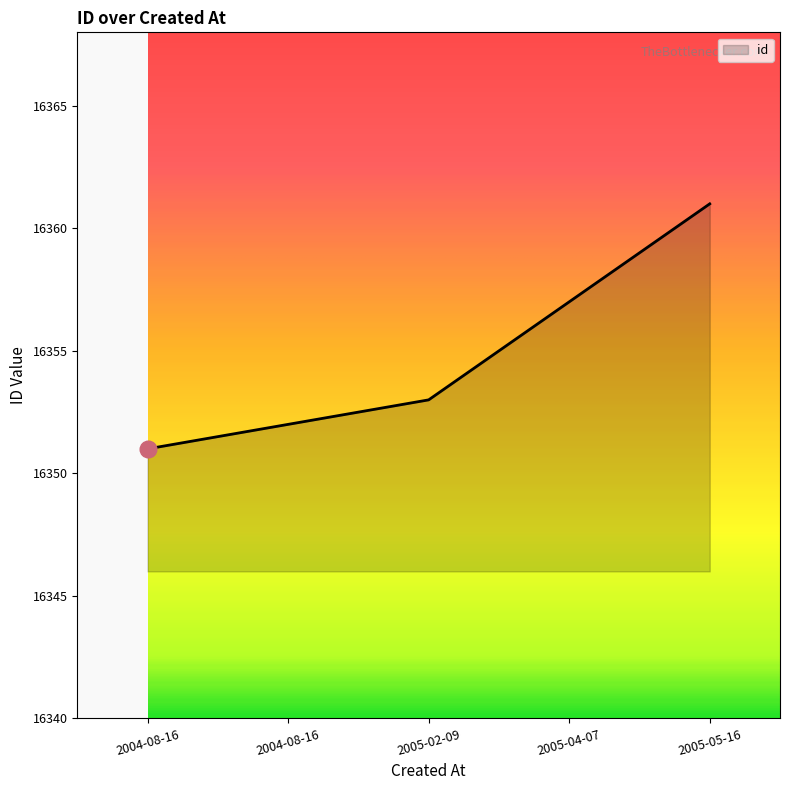

Does the chart have visible grid lines?

No